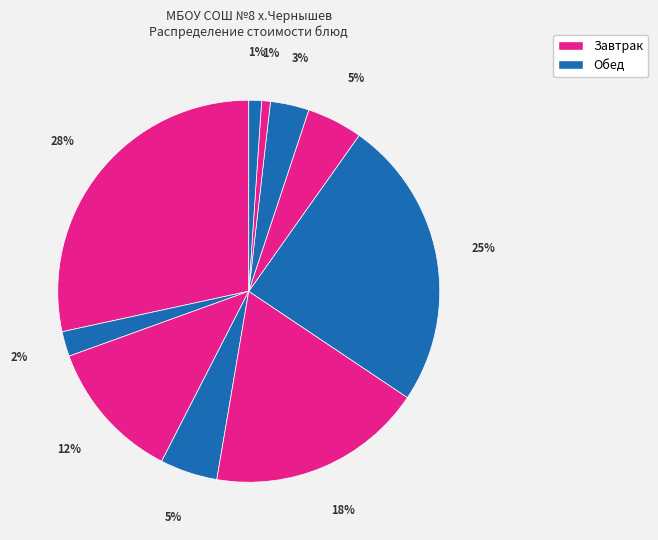

Is there any slice that represents more than half of the pie?

No